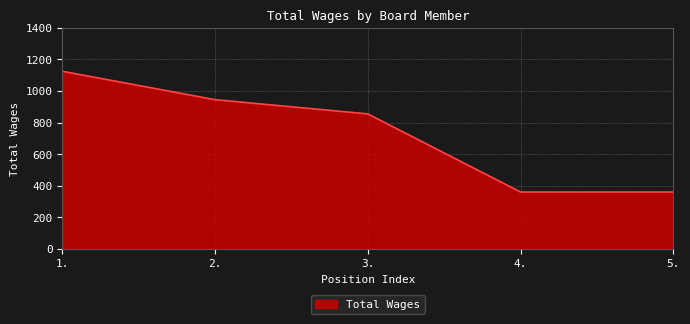

True or false: there are more than 2 points higher than both neighbors.

False